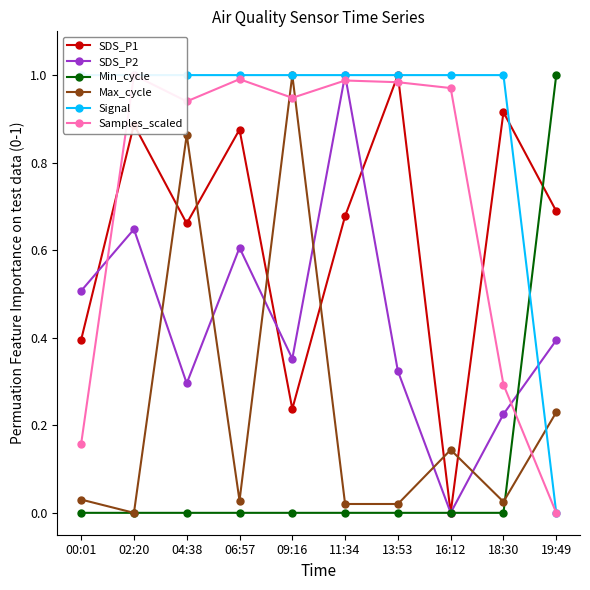

How many intersections are there between Max_cycle and SDS_P1?

6